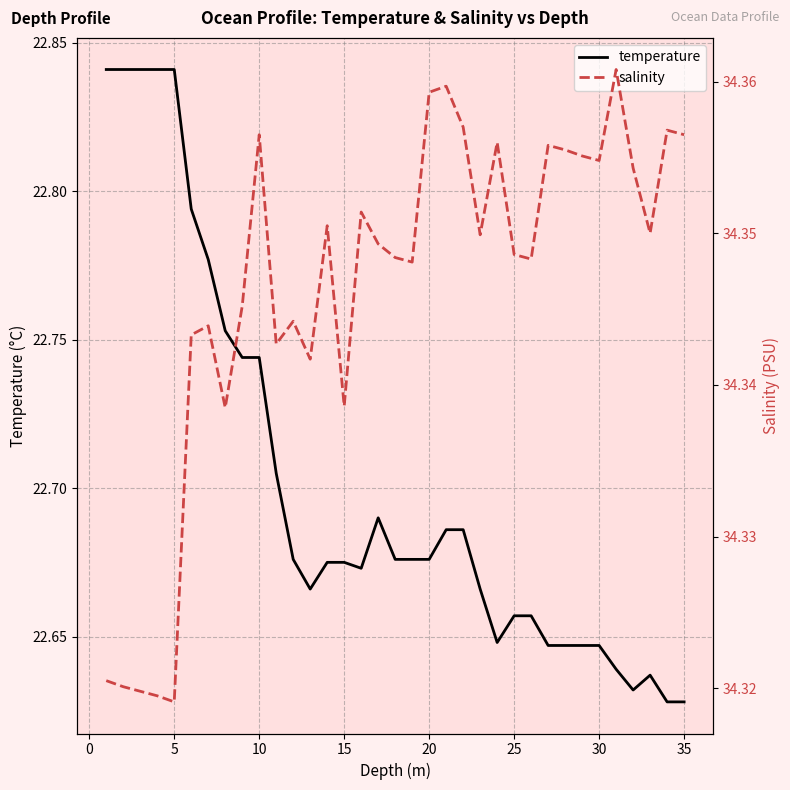

List the series in order of their peak value, highest first.

salinity, temperature